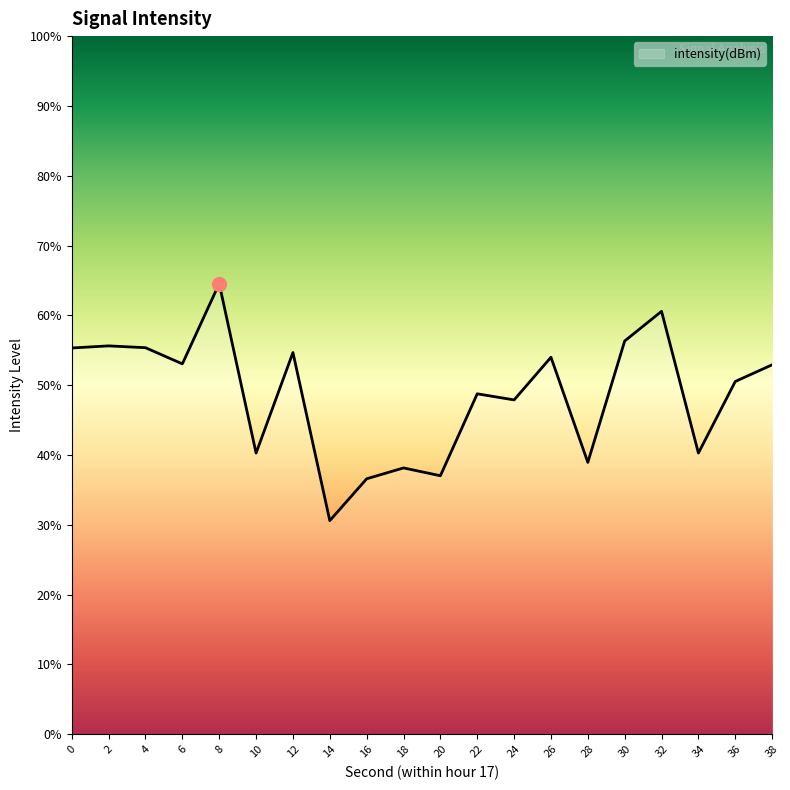

Reading left to right, list all the values displayed in this chart.

0=-113.9	2=-113.9	4=-113.9	6=-114.4	8=-112.1	10=-116.9	12=-114.1	14=-118.9	16=-117.7	18=-117.4	20=-117.6	22=-115.2	24=-115.4	26=-114.2	28=-117.2	30=-113.7	32=-112.9	34=-116.9	36=-114.9	38=-114.4